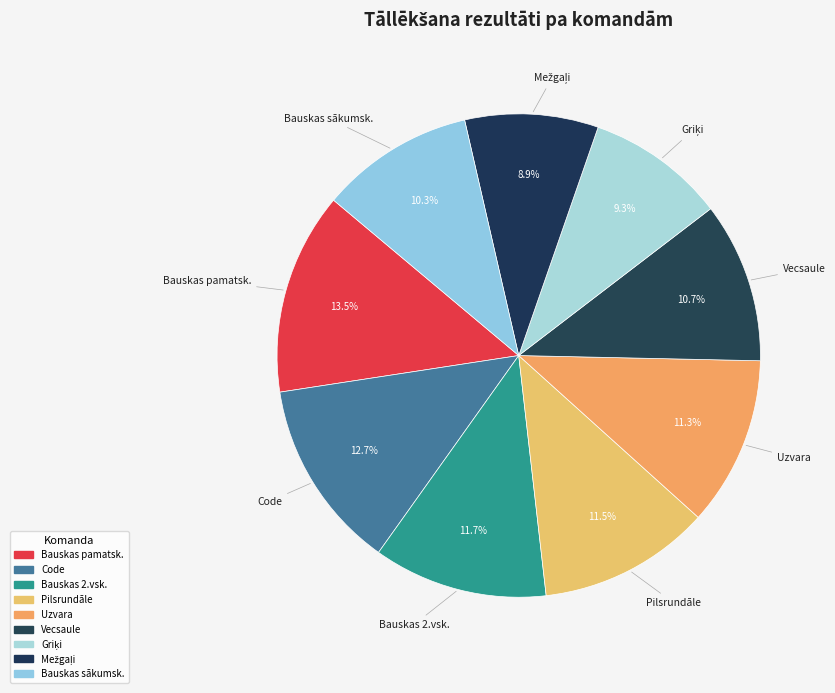

What is the ratio of the value at Bauskas 2.vsk. to the value at Pilsrundāle?

1.0